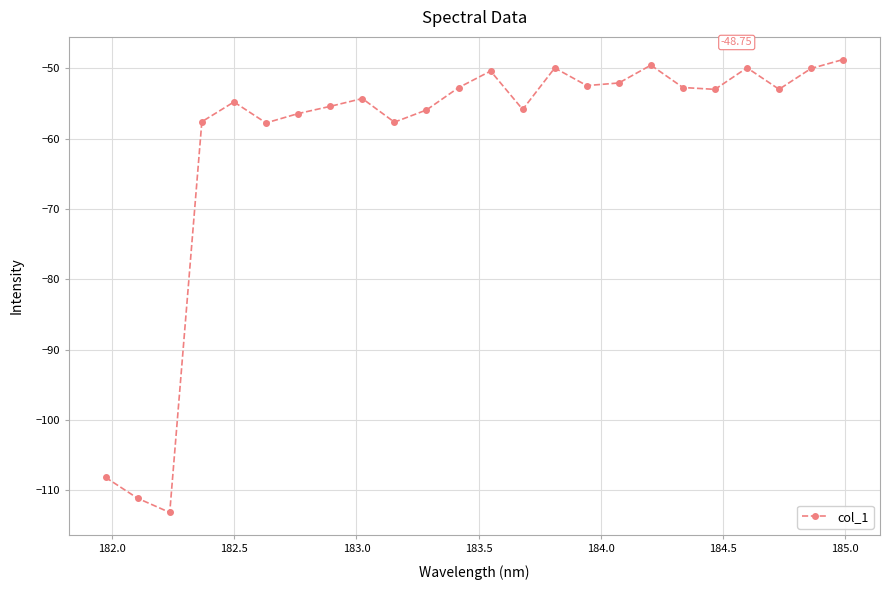

What is the difference between the maximum and minimum values?

64.4